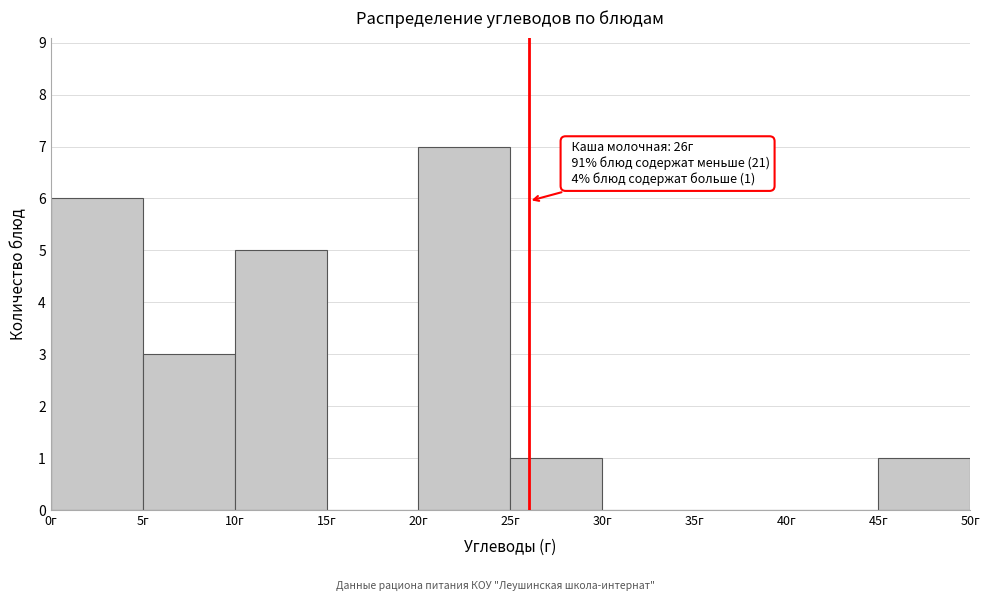

Which range on the x-axis has the tallest bar?

20 to 25